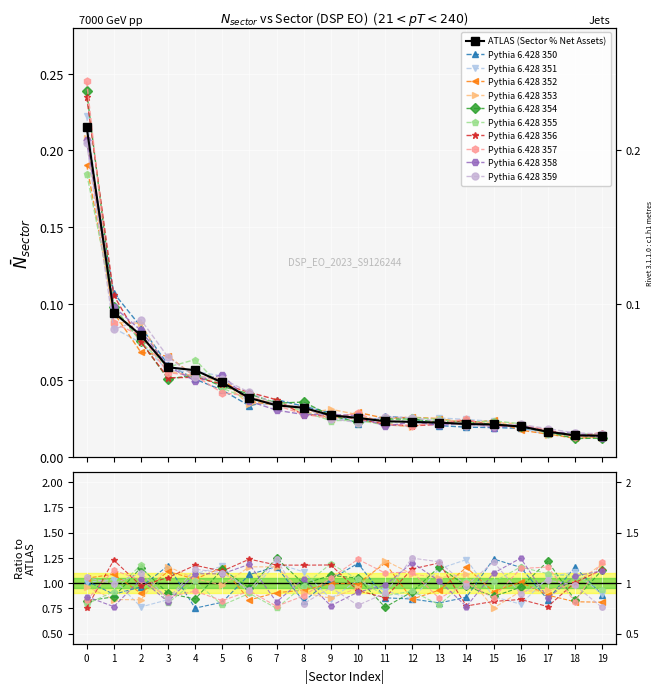

At how many categories does at least one series exceed 0?

20